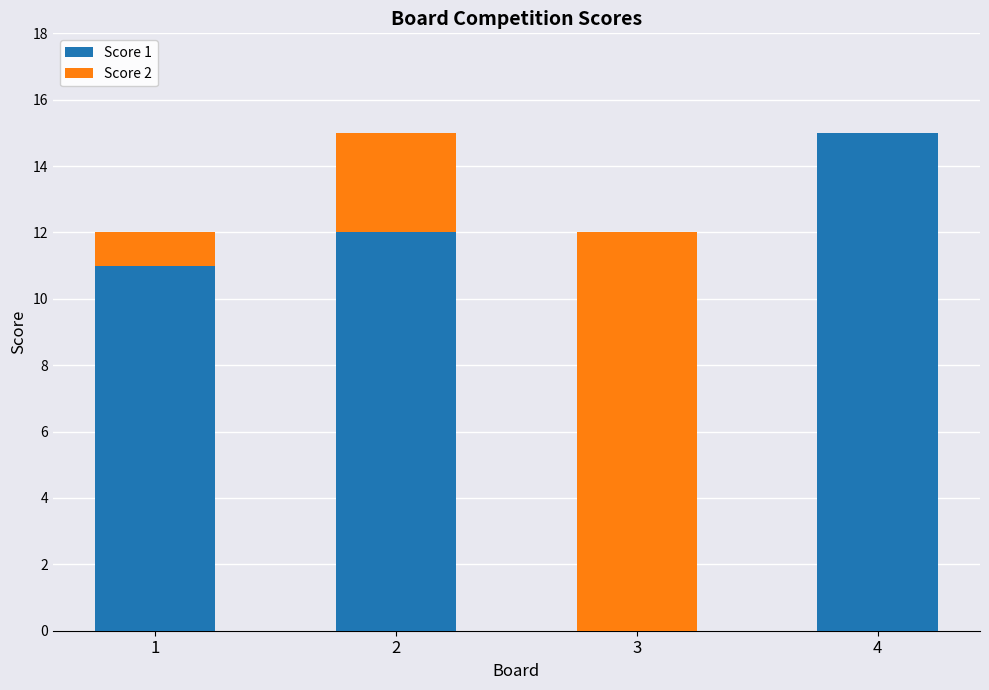

Does the chart contain stacked bars?

Yes